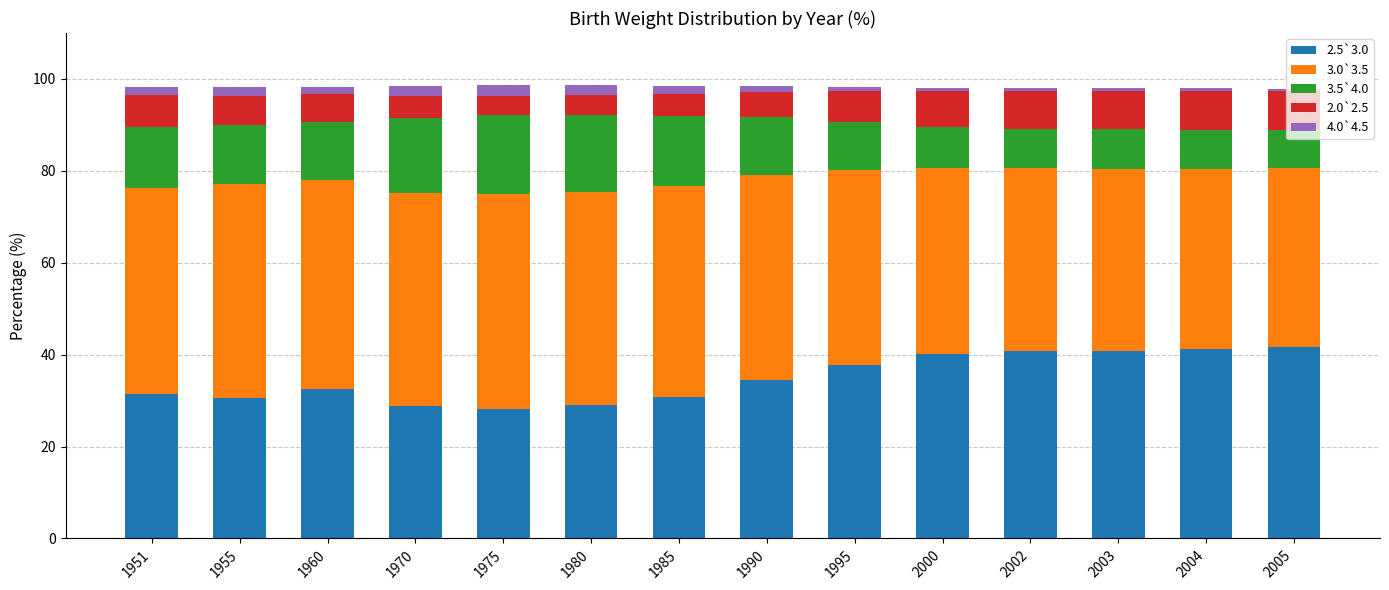

What is the difference between the maximum and minimum values in the 2.5`3.0 series?

13.5